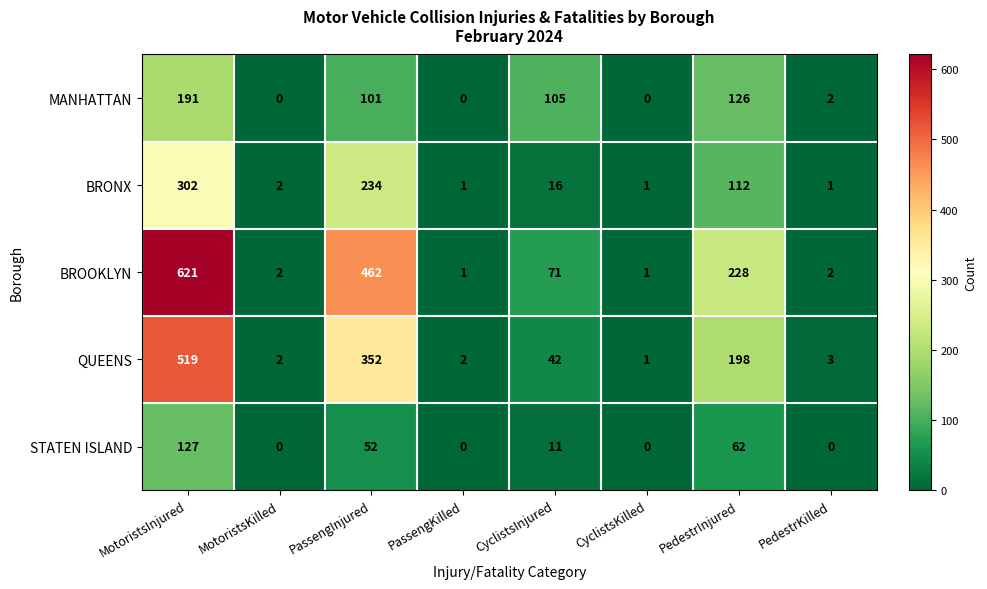

At which category is the sum across all series the highest?

MotoristsInjured